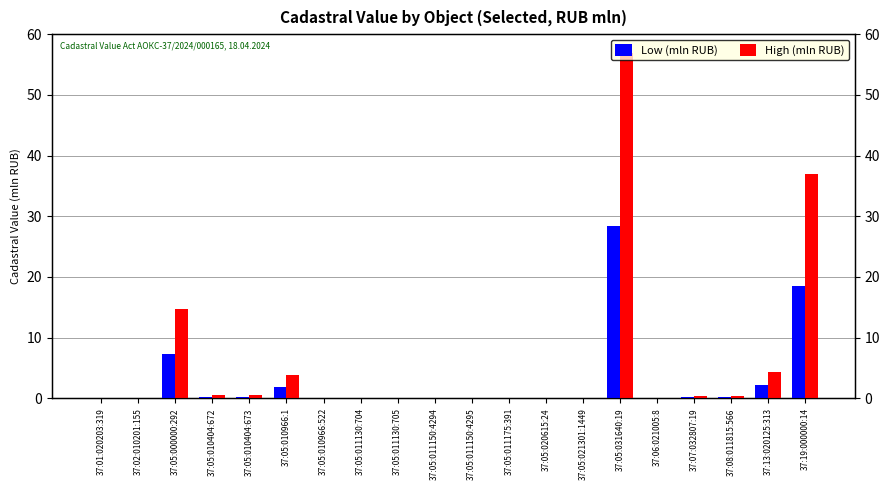

The High (mln RUB) series shows 0.0 at 37:02:010201:155. True or false?

False